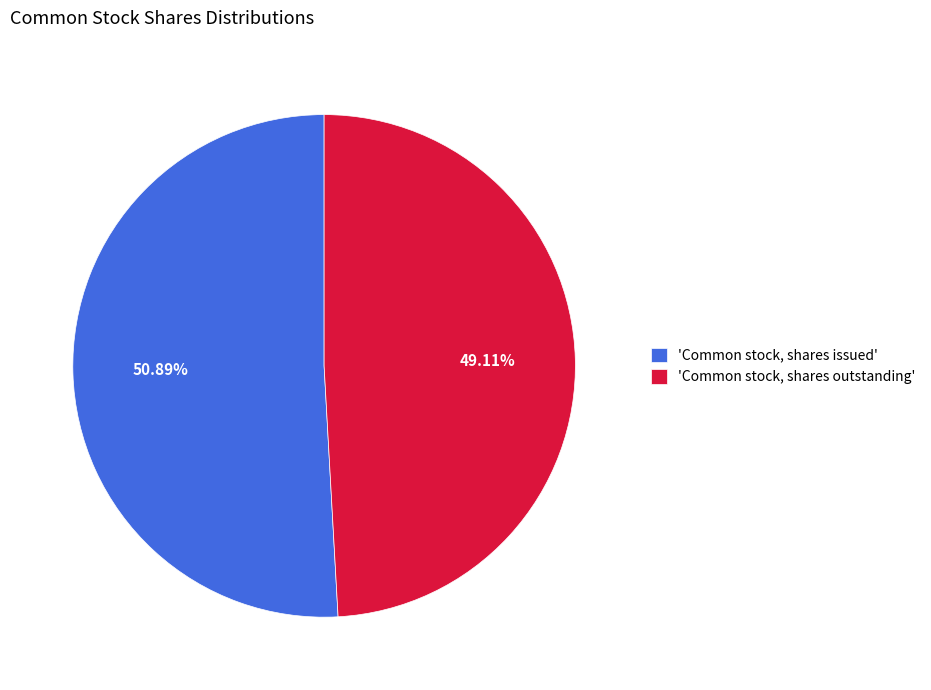

Rank the categories by value from lowest to highest.

'Common stock, shares outstanding', 'Common stock, shares issued'